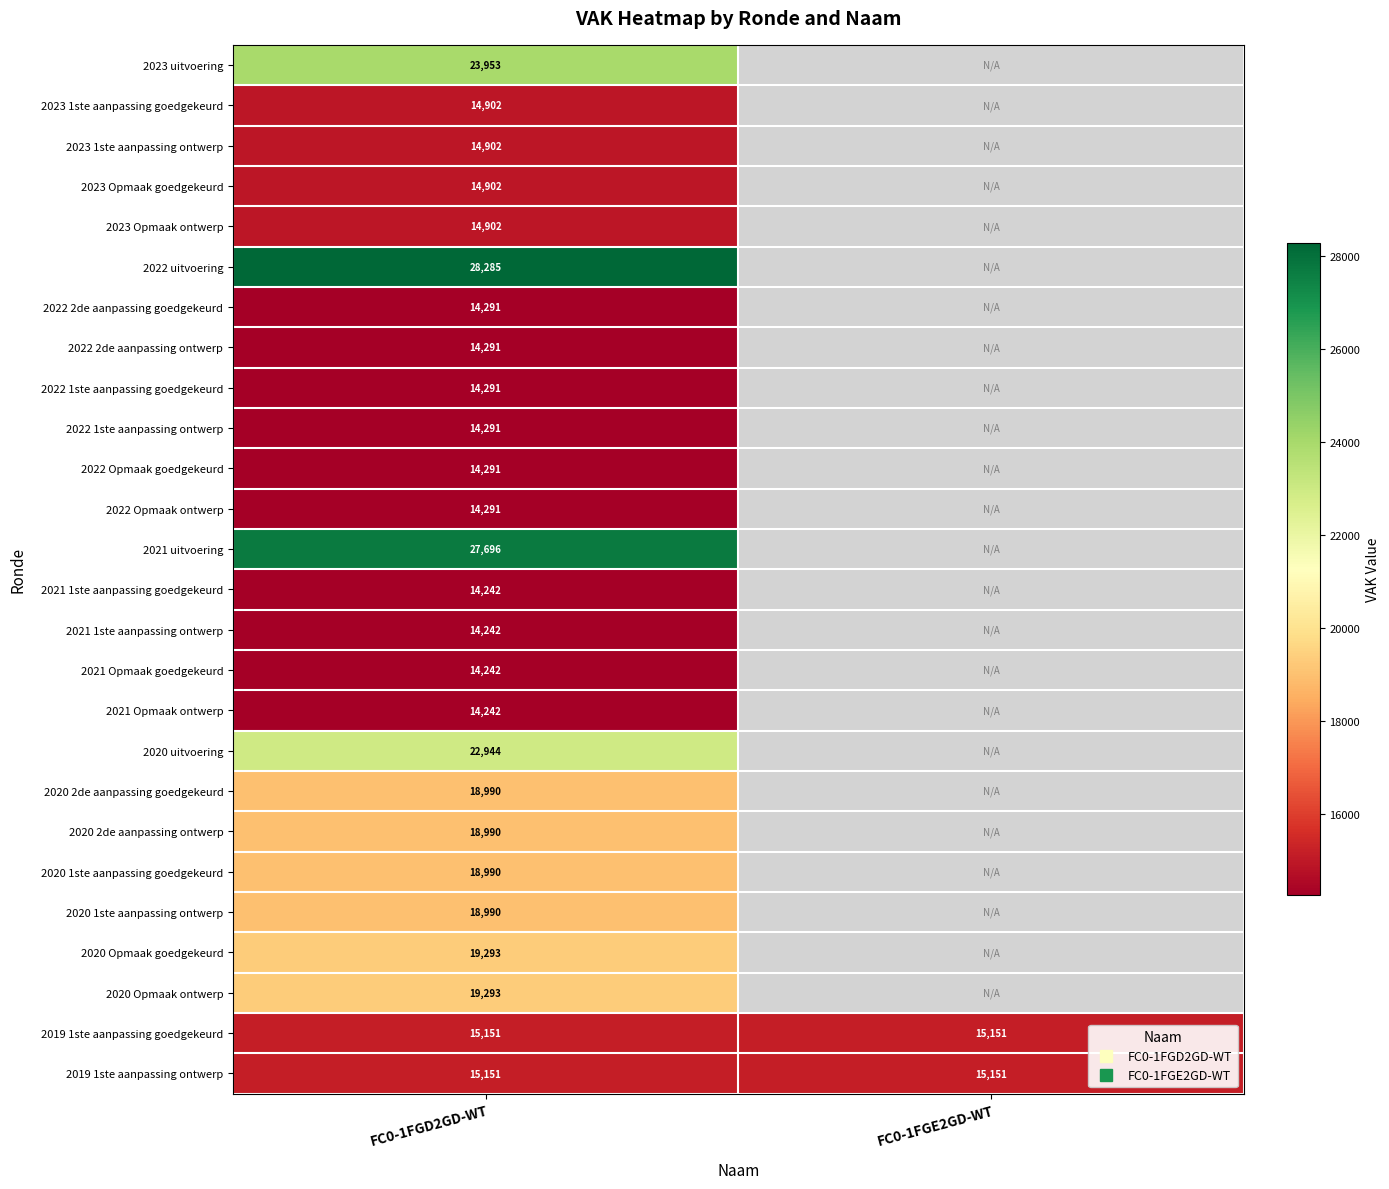

Which series has the widest spread of values?

2023 uitvoering